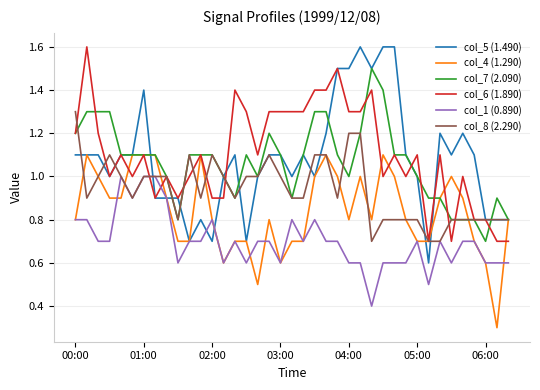

What is the greatest value displayed?

1.6